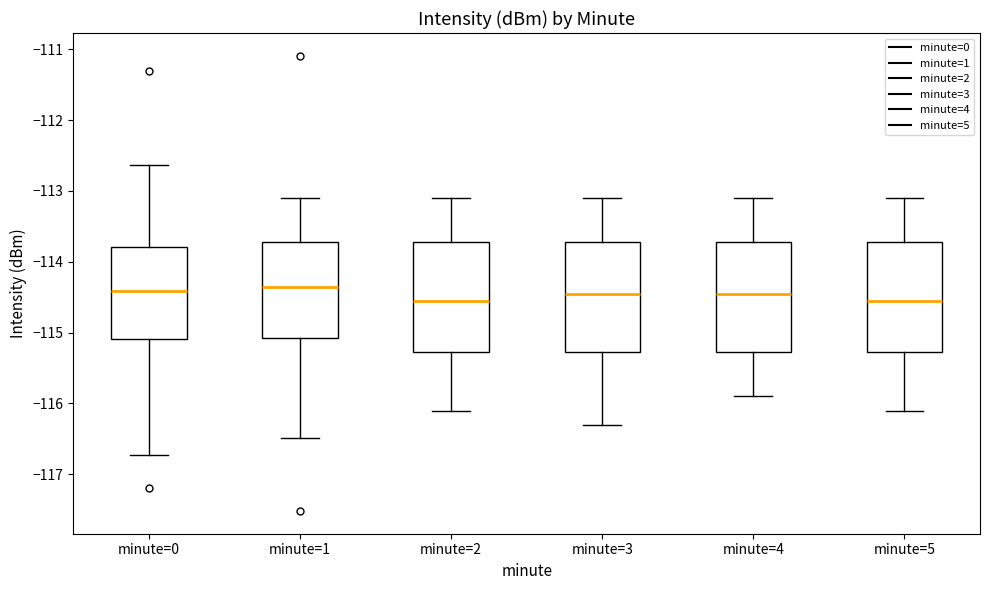

Reading left to right, transcribe this box plot: for each box, give where its median line is, the range the box spans, and where its two whiskers end, as read against the y-axis. The values are not printed on the chart, so give them approximately, as read against the axis.

minute=0: median -114.4, box -115.1 to -113.8, whiskers -116.7 to -112.6
minute=1: median -114.3, box -115.1 to -113.7, whiskers -116.5 to -113.1
minute=2: median -114.5, box -115.3 to -113.7, whiskers -116.1 to -113.1
minute=3: median -114.4, box -115.3 to -113.7, whiskers -116.3 to -113.1
minute=4: median -114.4, box -115.3 to -113.7, whiskers -115.9 to -113.1
minute=5: median -114.5, box -115.3 to -113.7, whiskers -116.1 to -113.1